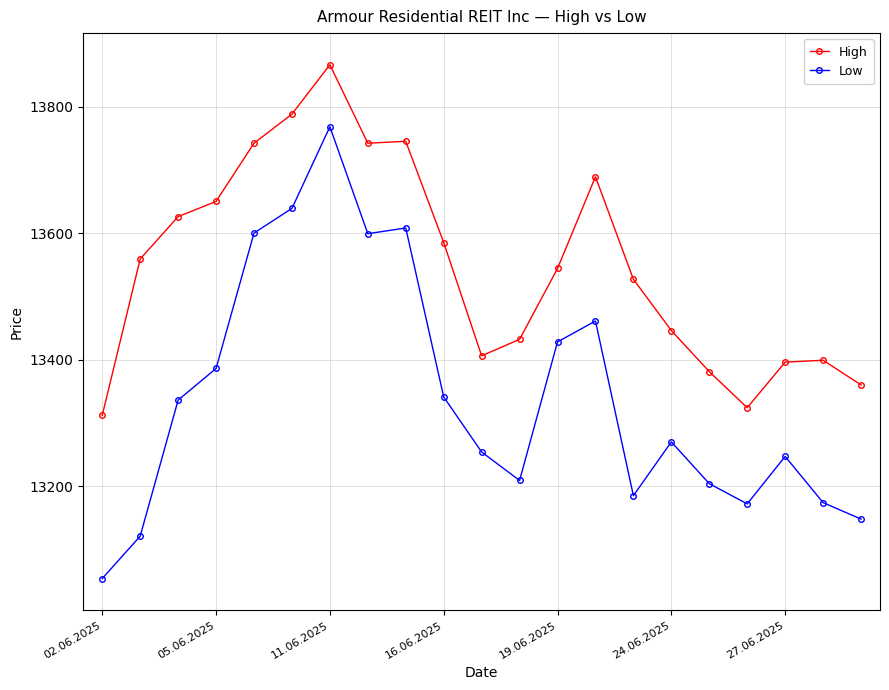

Which series has the largest range (max minus min)?

Low